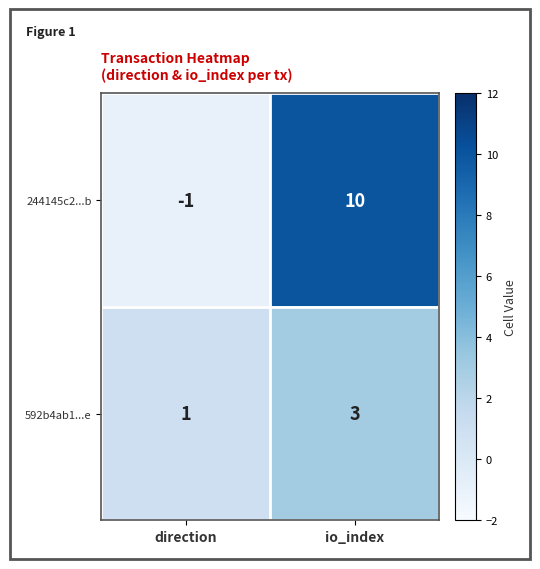

Which series has the largest range (max minus min)?

244145c2...b